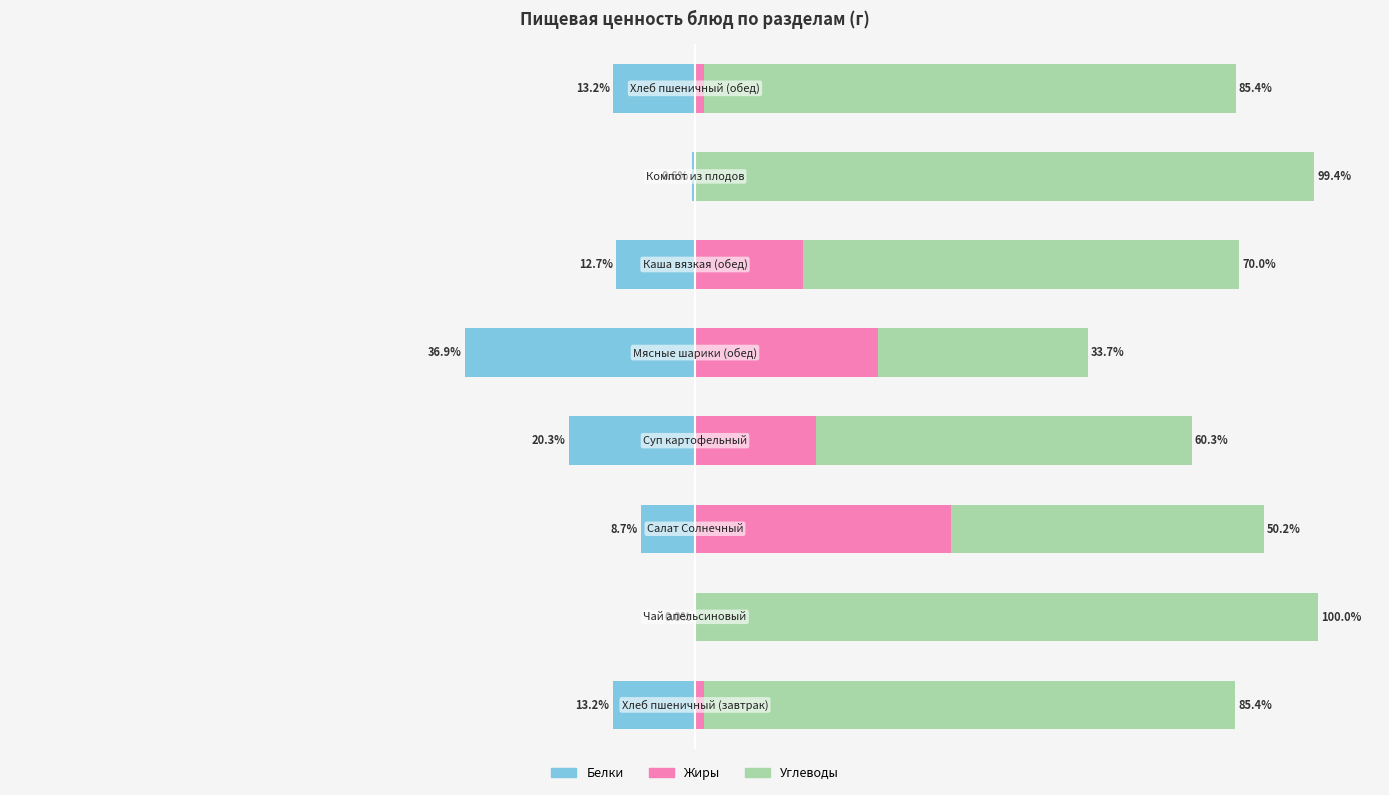

List the series in order of their peak value, highest first.

Углеводы, Жиры, Белки